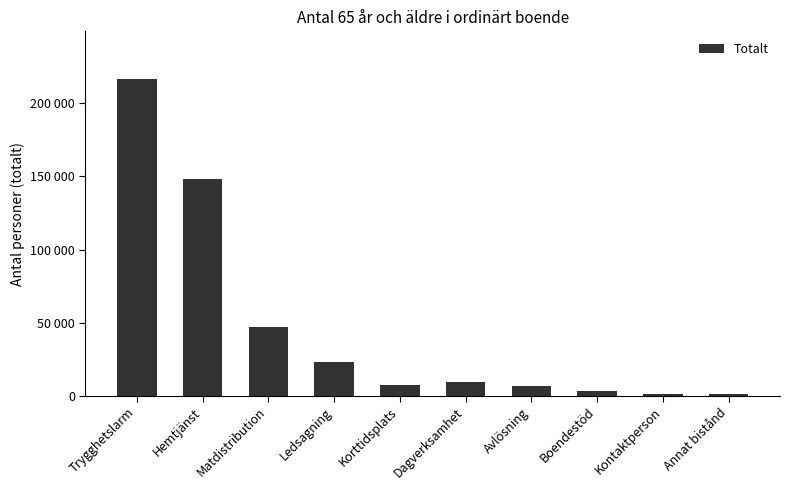

Between Hemtjänst and Trygghetslarm, which is larger?

Trygghetslarm